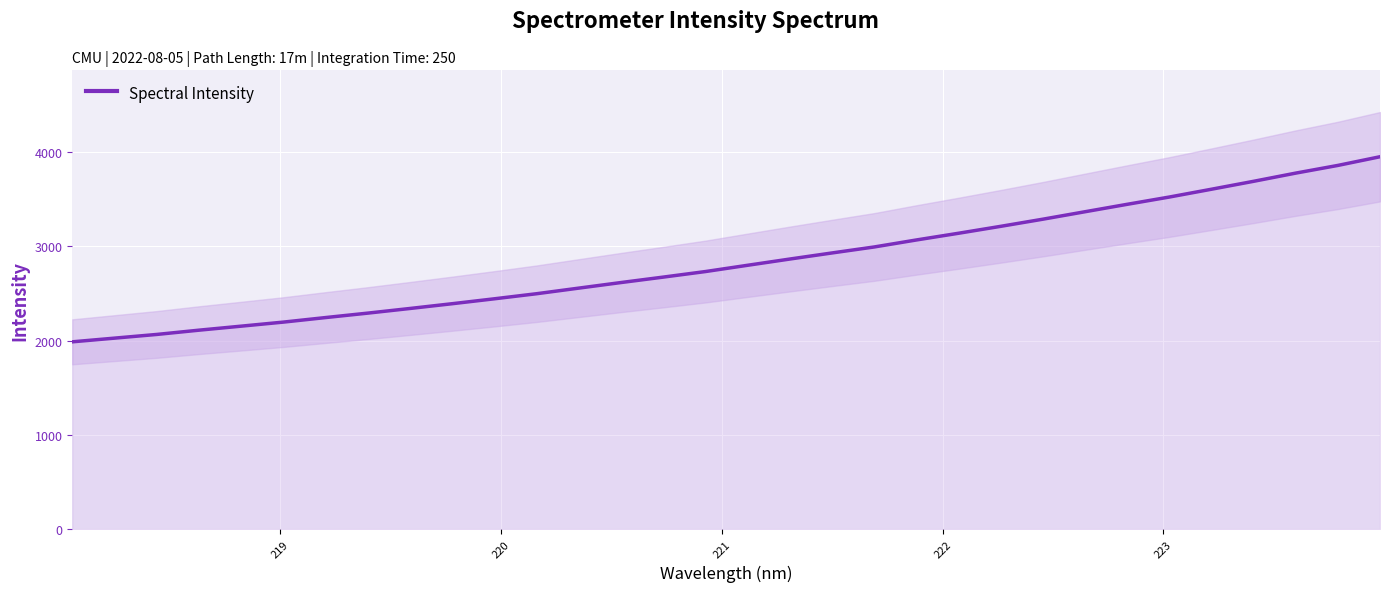

What is the greatest value displayed?

3952.2